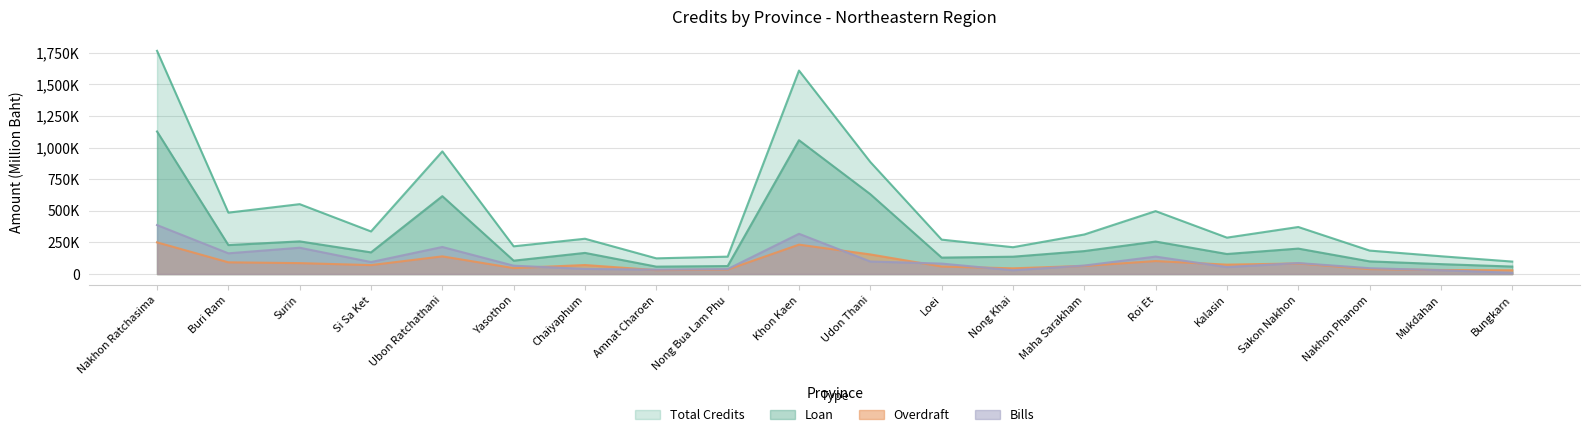

What value does the Total Credits series have at Buri Ram, to the nearest 10?

485820